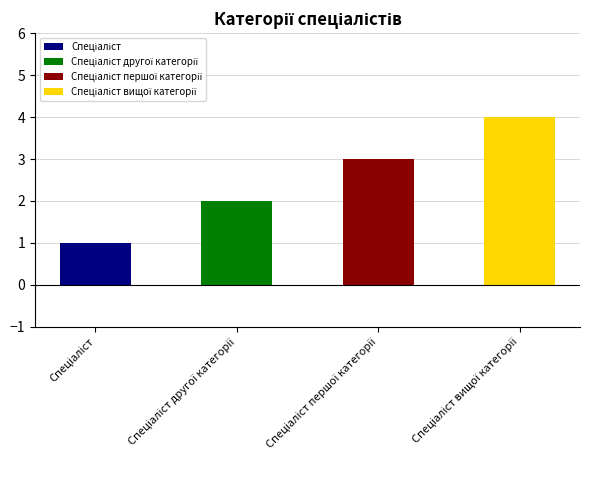

Reading right to left, extract all data points from this chart.

4	3	2	1